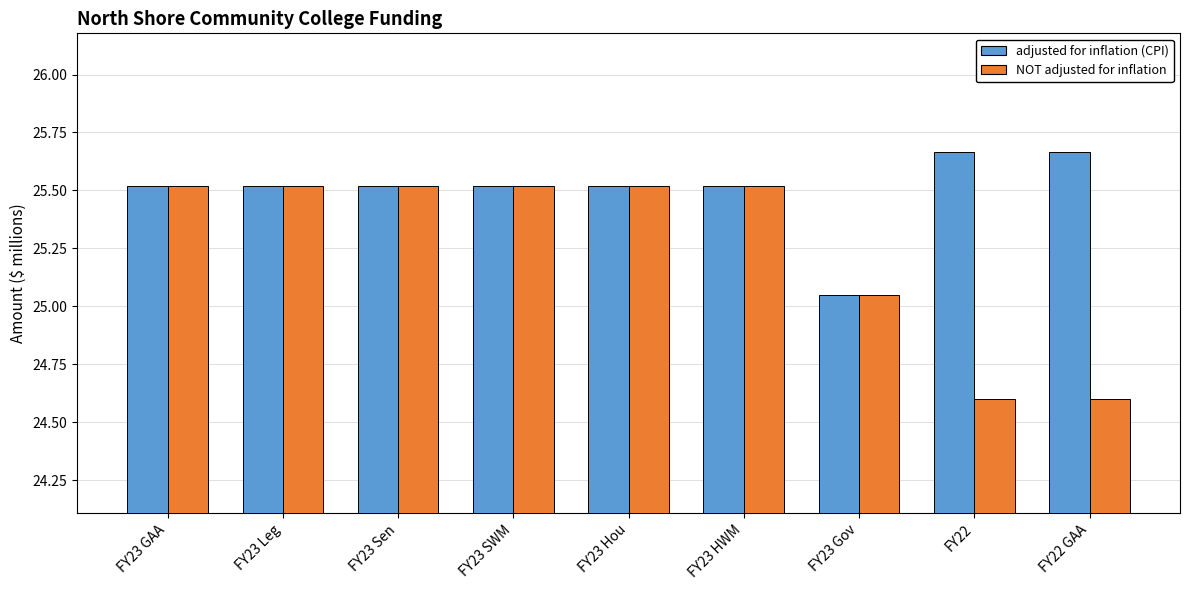

At which label is NOT adjusted for inflation closest to 25?

FY23 Gov